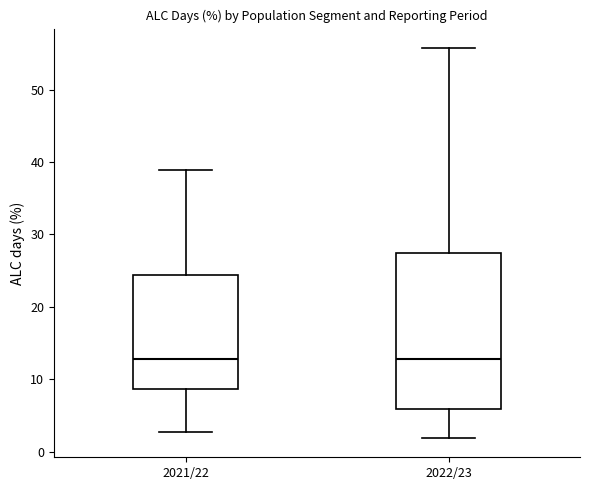

Where does the median line of the box for 2021/22 sit on the y-axis? The values are not printed on the chart, so give them approximately, as read against the axis.

13